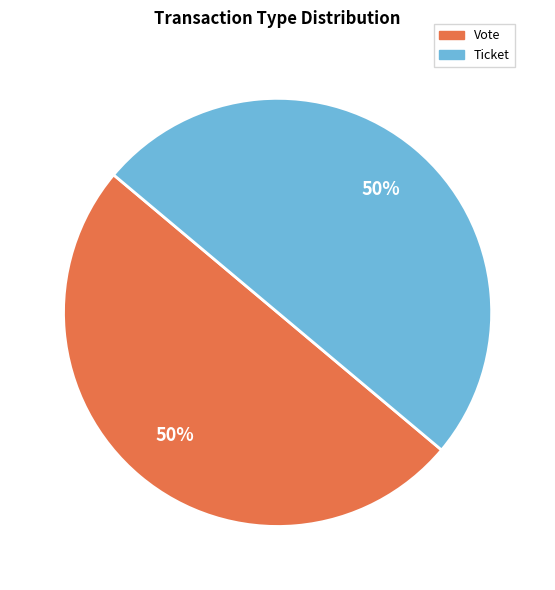

Is the sum of Vote and Ticket greater than half?

Yes